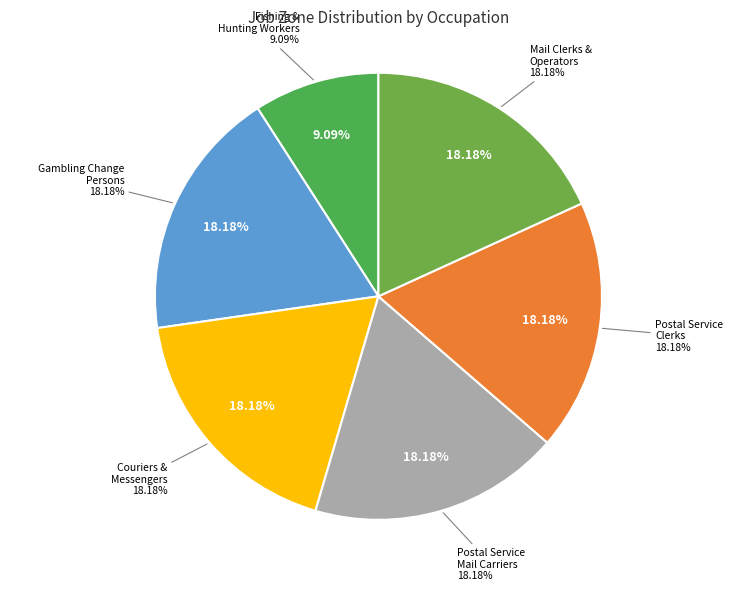

Is it true that Gambling Change Persons and Booth Cashiers is 18% of the pie?

True